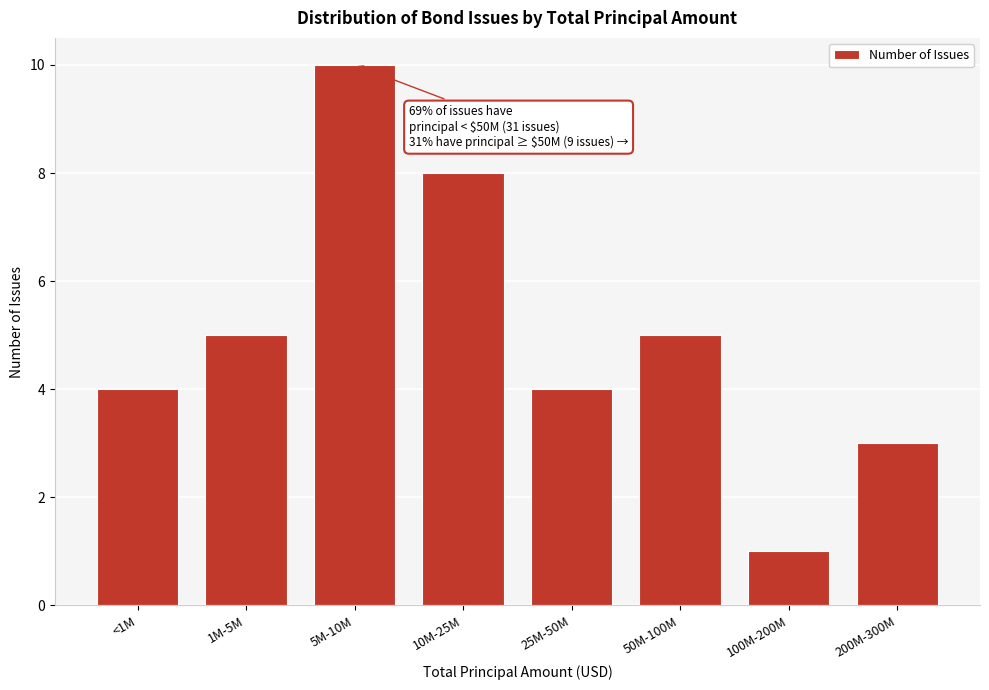

Reading left to right, what are all the values shown in this chart?

4	5	10	8	4	5	1	3